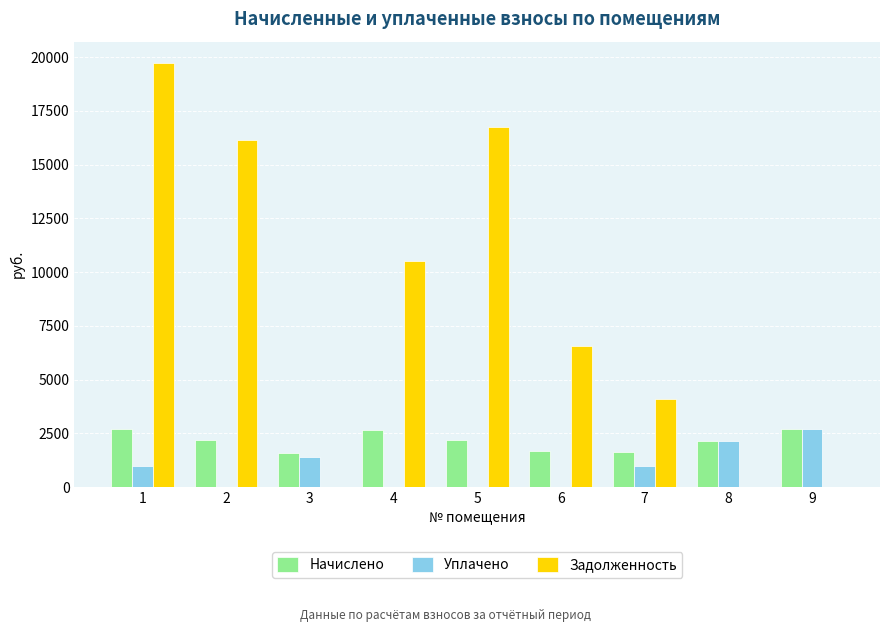

How many data points in Начислено are above 2167?

5